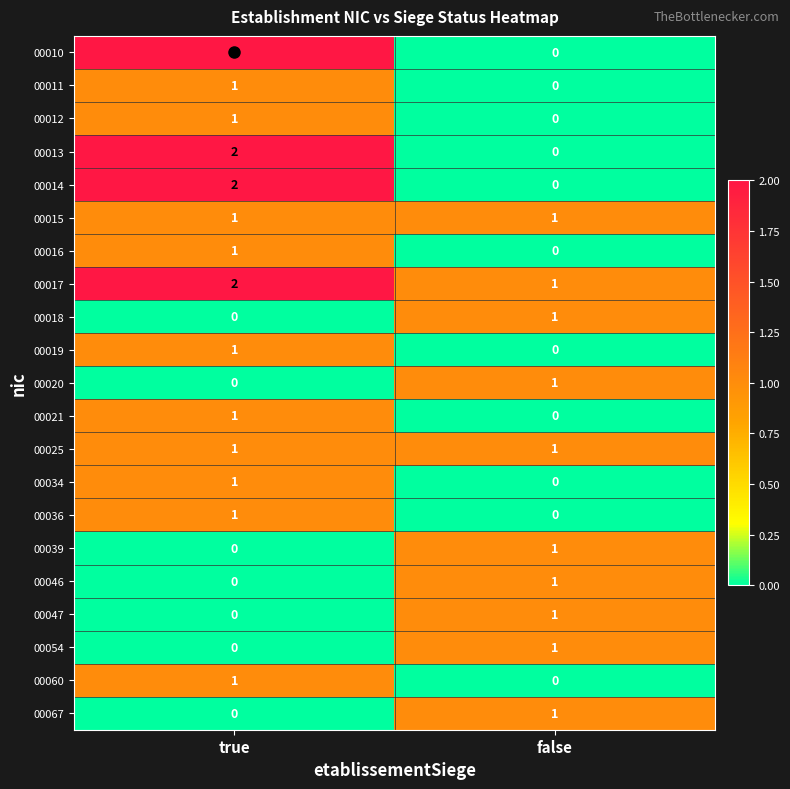

At which category is the sum across all series the highest?

true